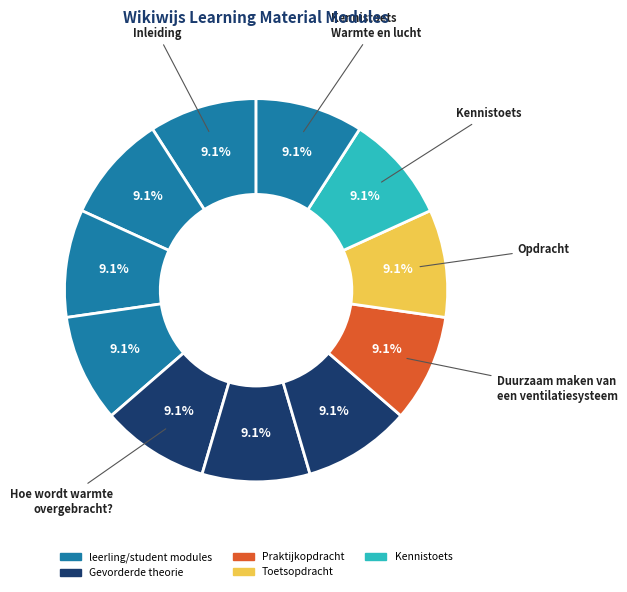

Does any single category account for the majority?

No